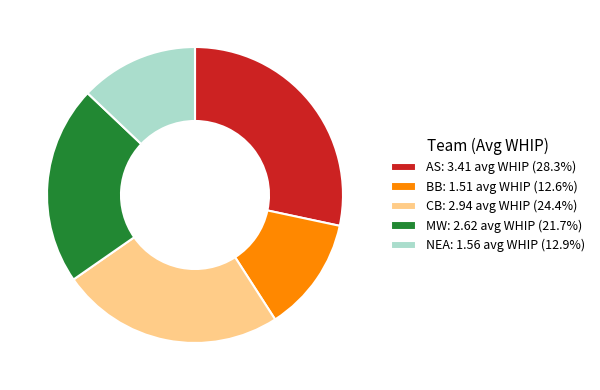

Is there any slice that represents more than half of the pie?

No